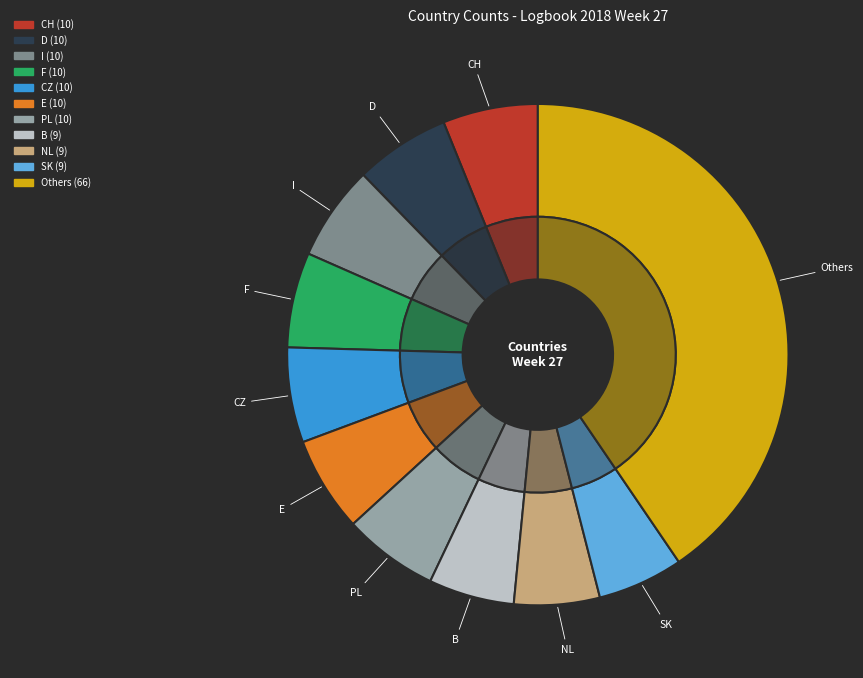

Combined, do I and SRB account for over 50%?

No